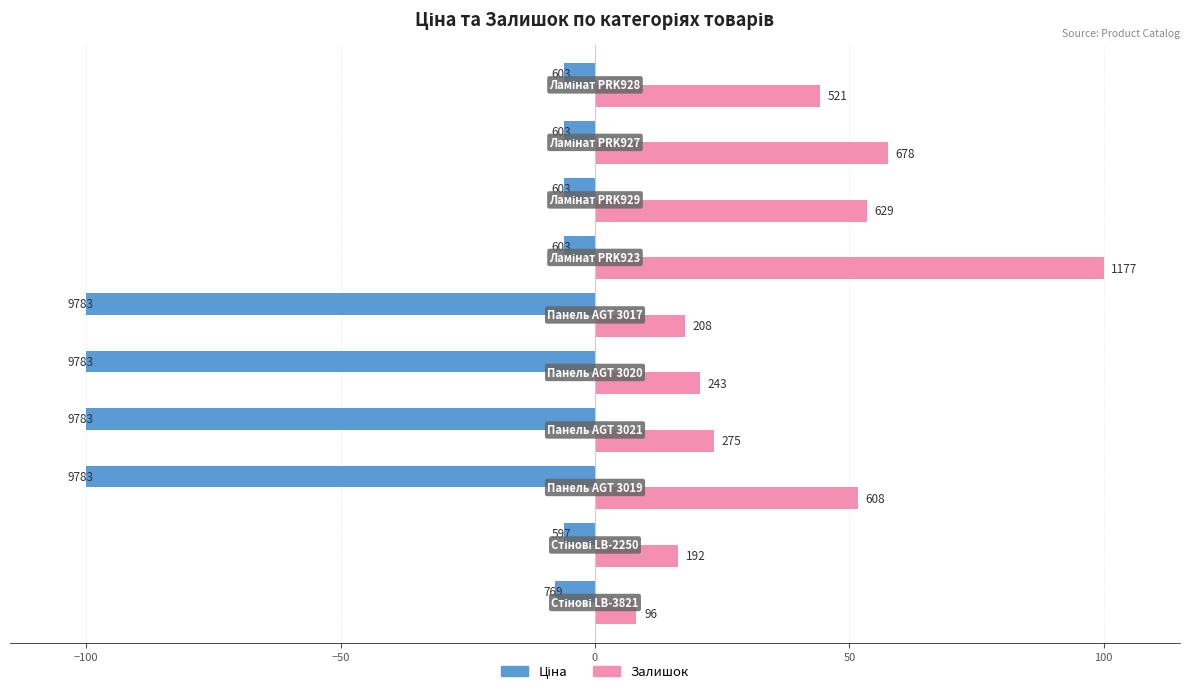

At how many categories does at least one series exceed 70?

1